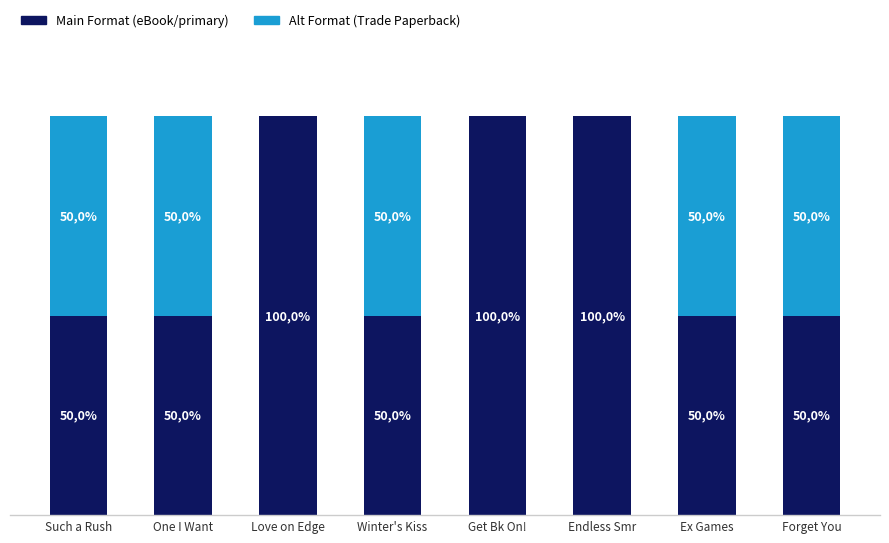

What are all the series names shown in the legend?

Main Format (eBook/primary), Alt Format (Trade Paperback)